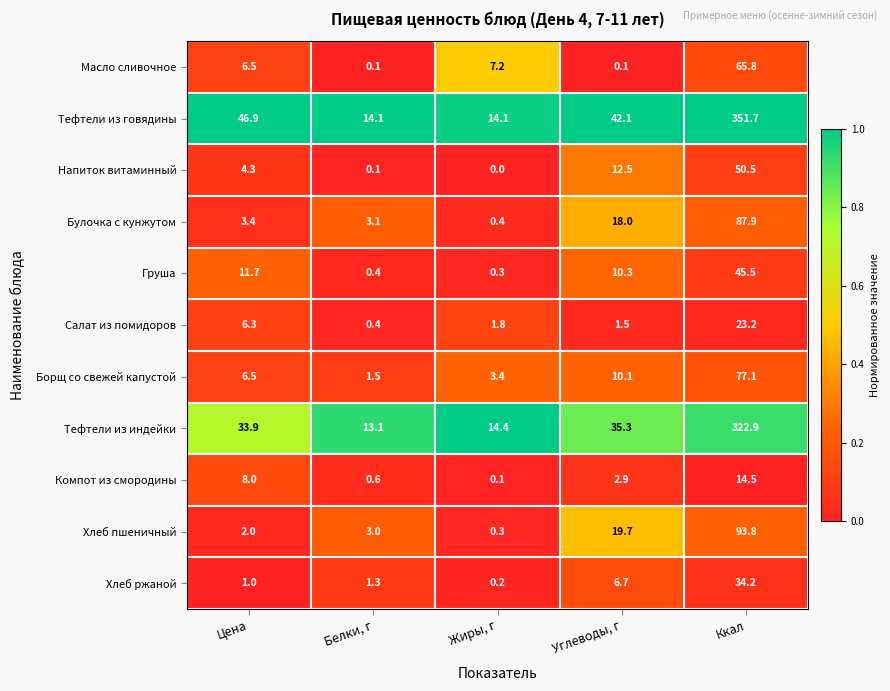

Where does the Тефтели из индейки series first go above 33?

Цена